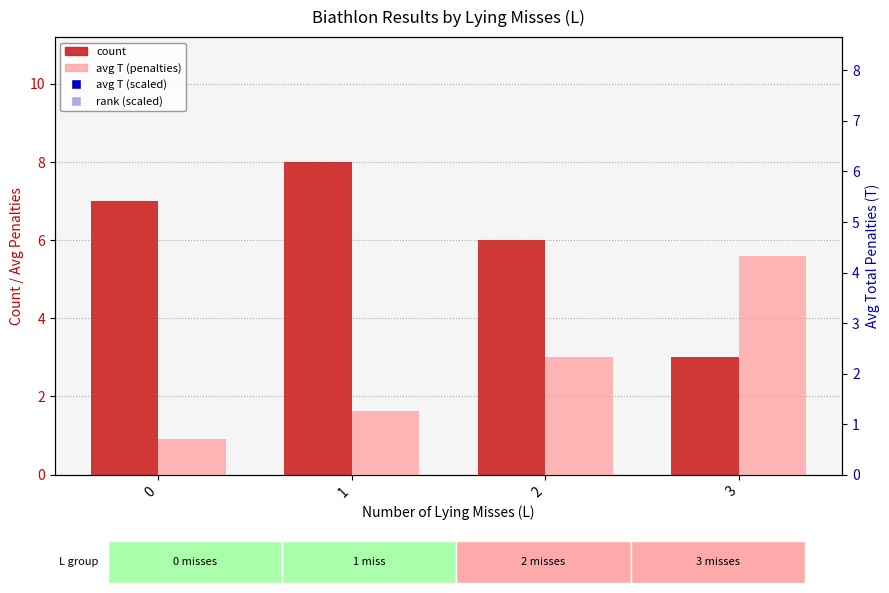

Which series has the largest total across all categories?

avg T (scaled)